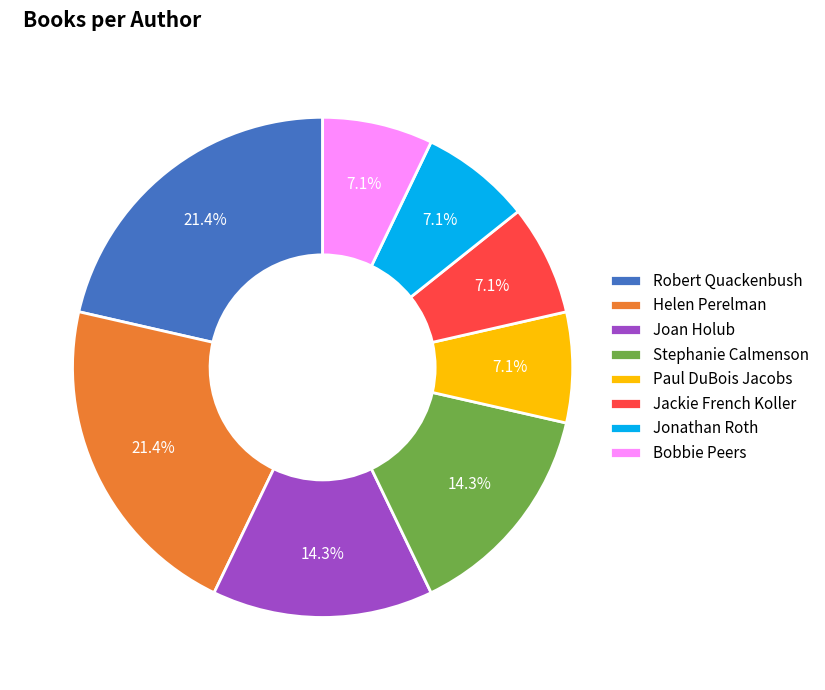

Is the sum of Helen Perelman and Jonathan Roth greater than half?

No